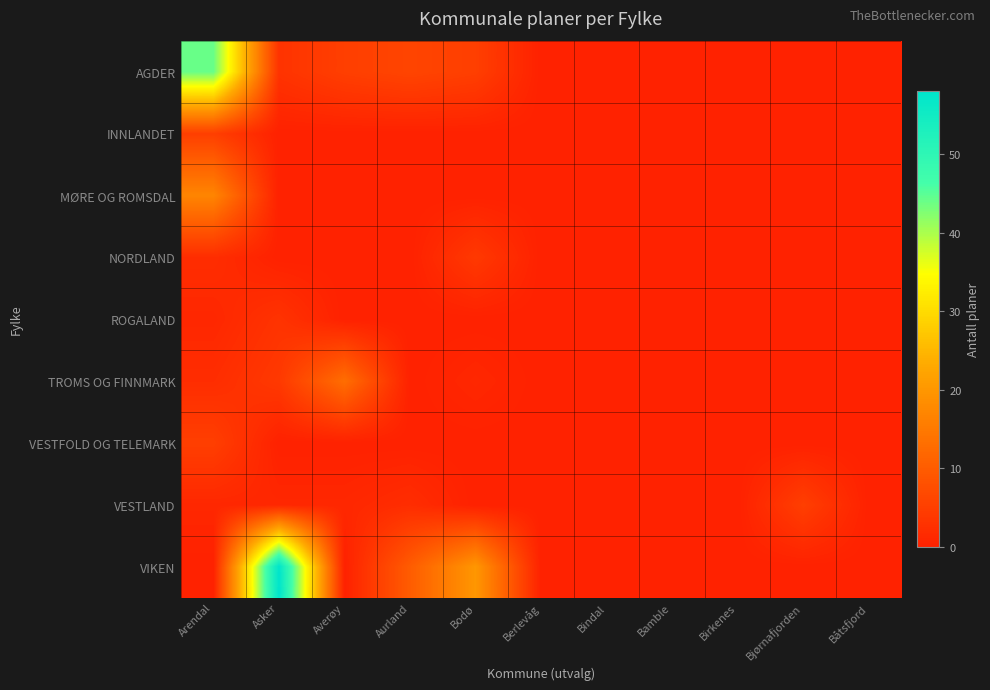

At how many categories does at least one series exceed 38?

2